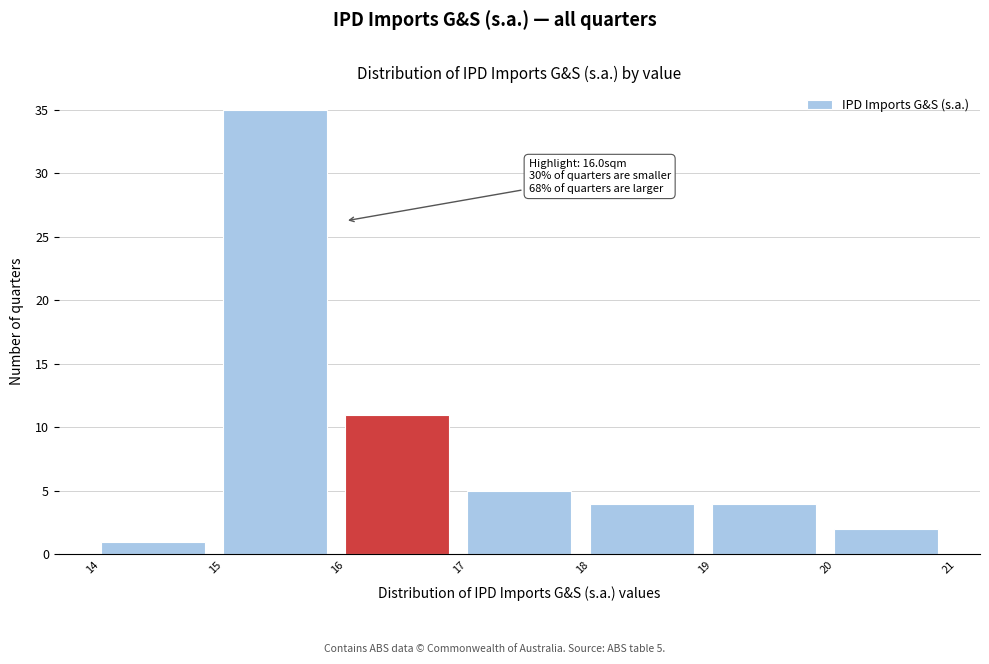

Which range on the x-axis has the tallest bar?

15 to 16